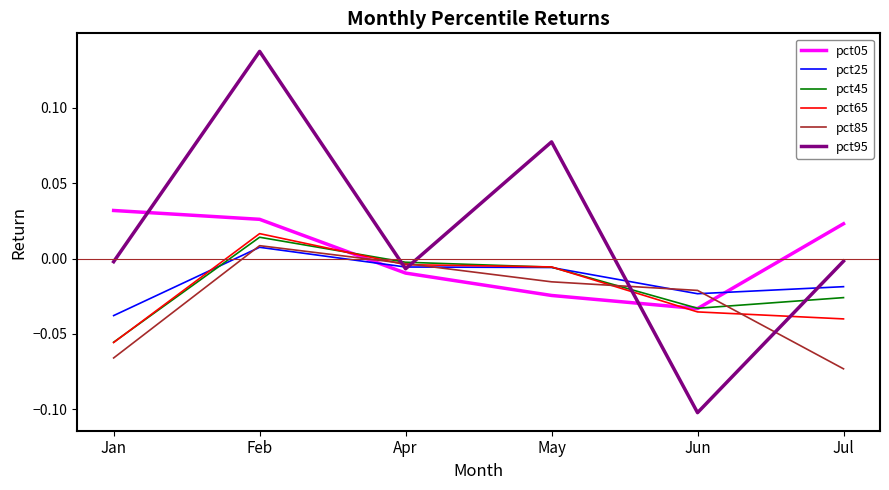

Which category has the lowest value in the pct65 series?

Jan